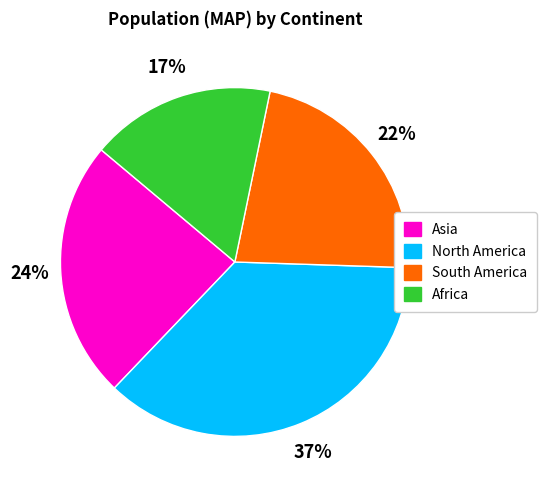

Rank the categories by value from lowest to highest.

Africa, South America, Asia, North America